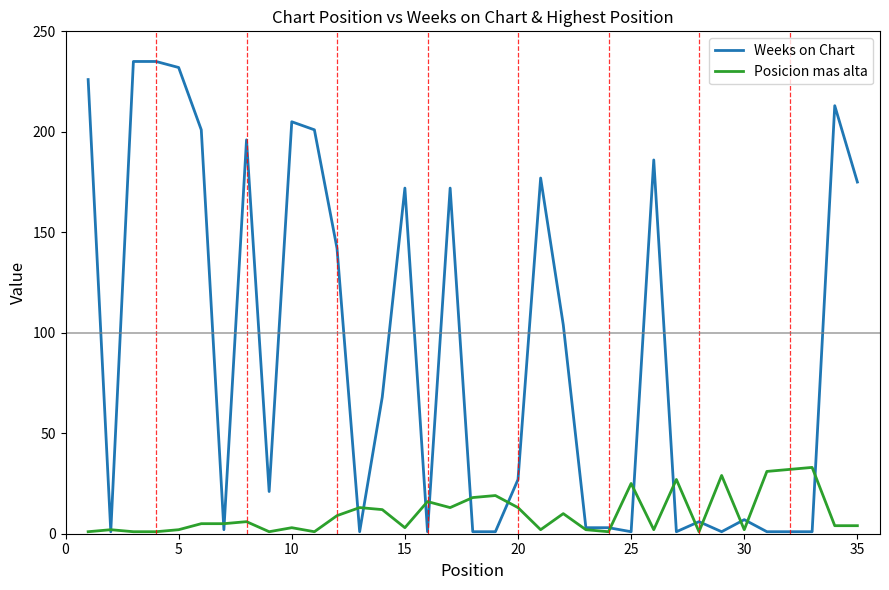

Reading left to right, what are all the values shown in this chart?

Weeks on Chart: 226	1	235	235	232	201	2	196	21	205	201	142	1	68	172	1	172	1	1	27	177	104	3	3	1	186	1	6	1	7	1	1	1	213	175
Posicion mas alta: 1	2	1	1	2	5	5	6	1	3	1	9	13	12	3	16	13	18	19	13	2	10	2	1	25	2	27	1	29	2	31	32	33	4	4